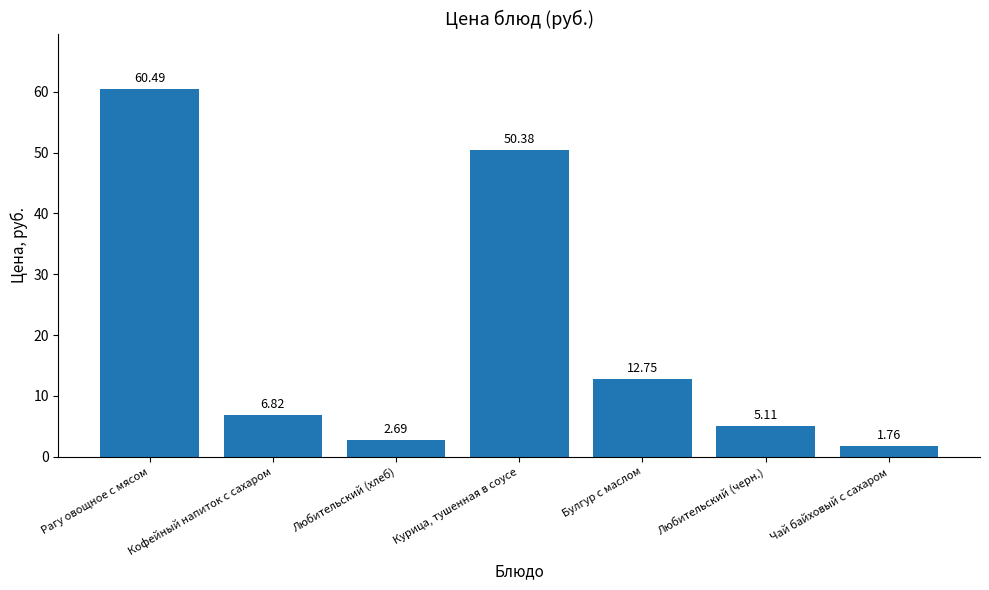

Which label corresponds to the smallest value in the chart?

Чай байховый с сахаром